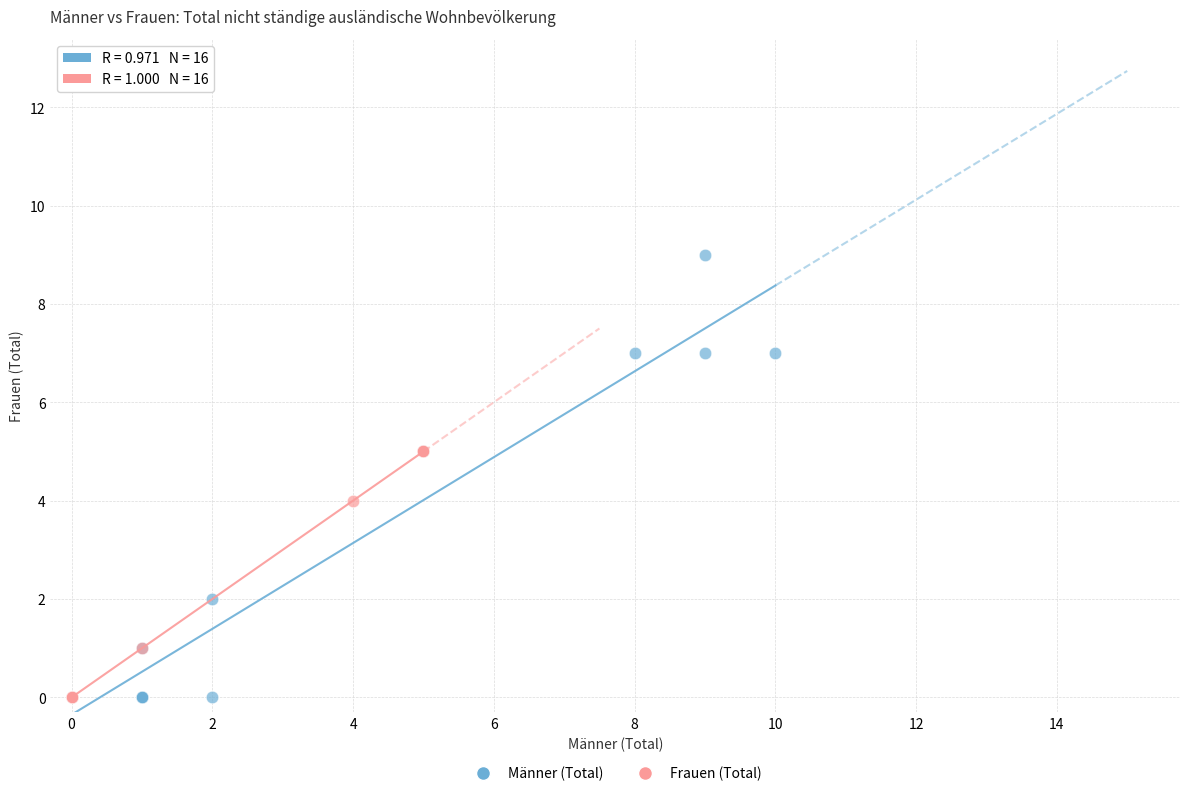

Which series reaches the maximum Y coordinate?

Männer (Total)